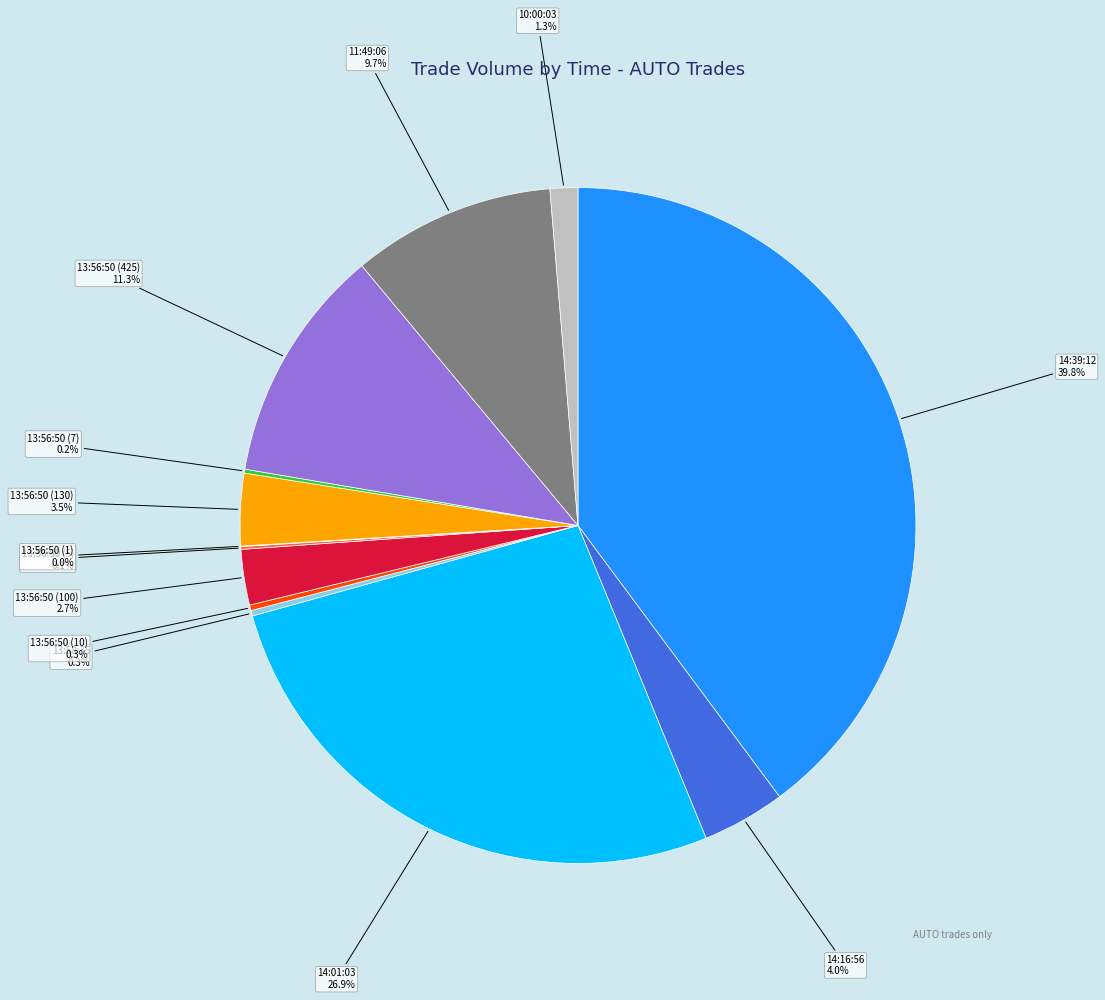

What is the largest slice in the pie chart?

14:39:12